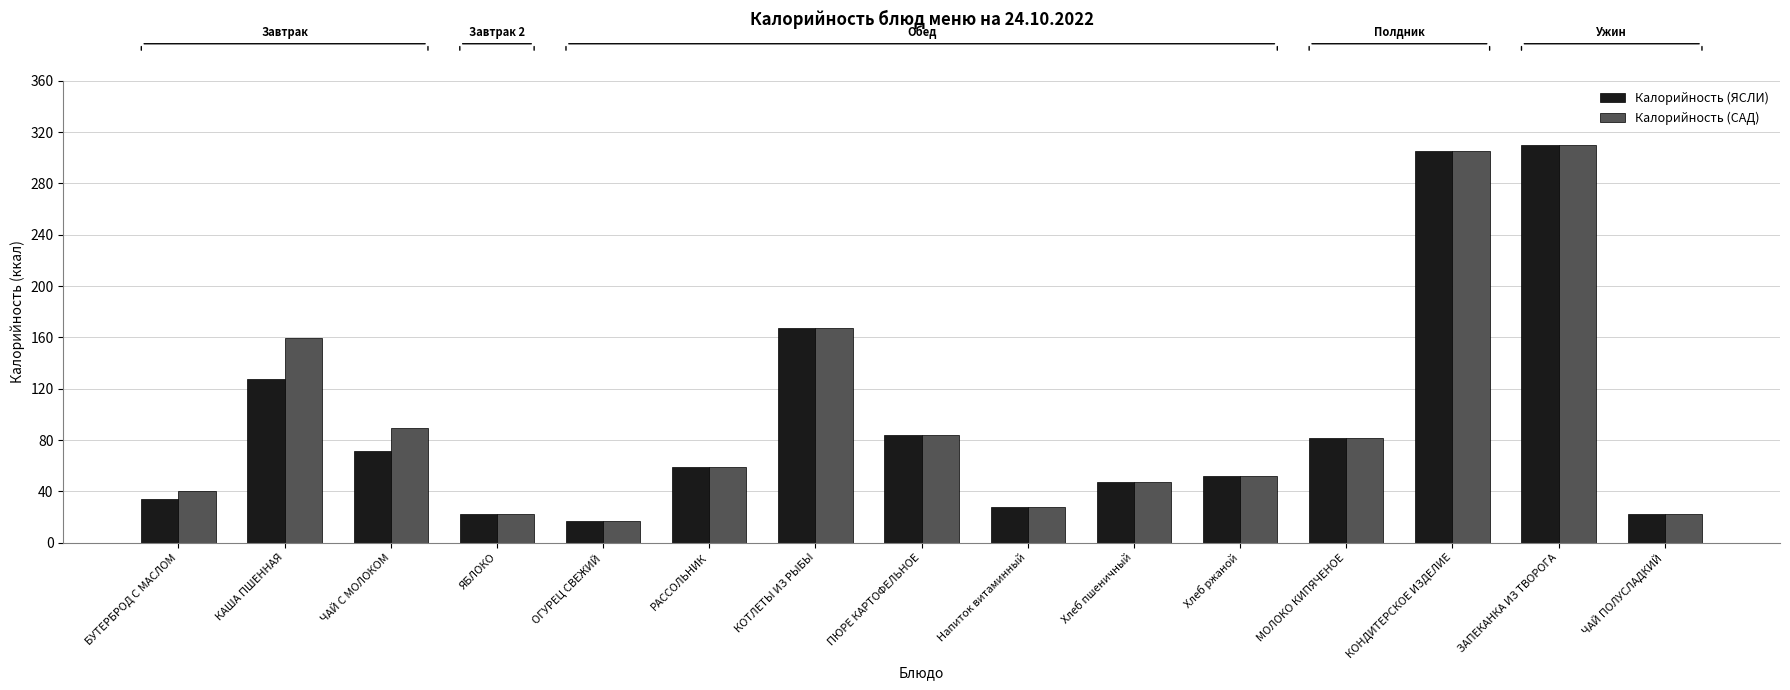

Which category has the lowest value across all series?

ОГУРЕЦ СВЕЖИЙ